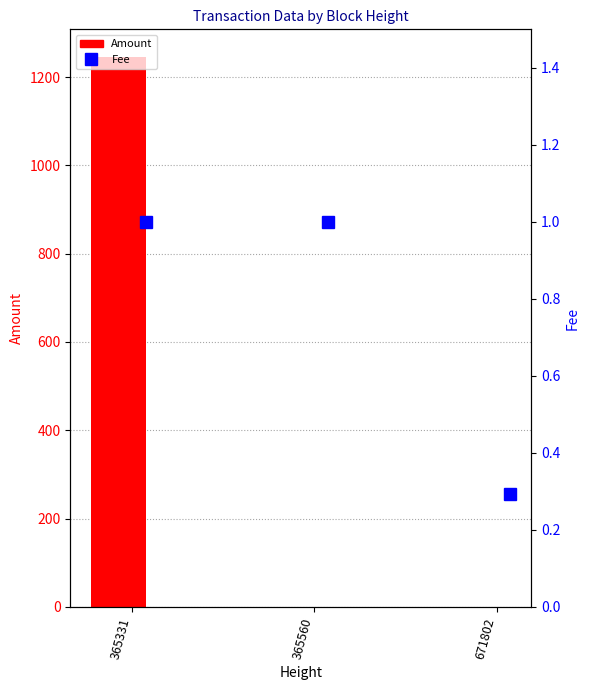

At how many categories does at least one series exceed 538?

1